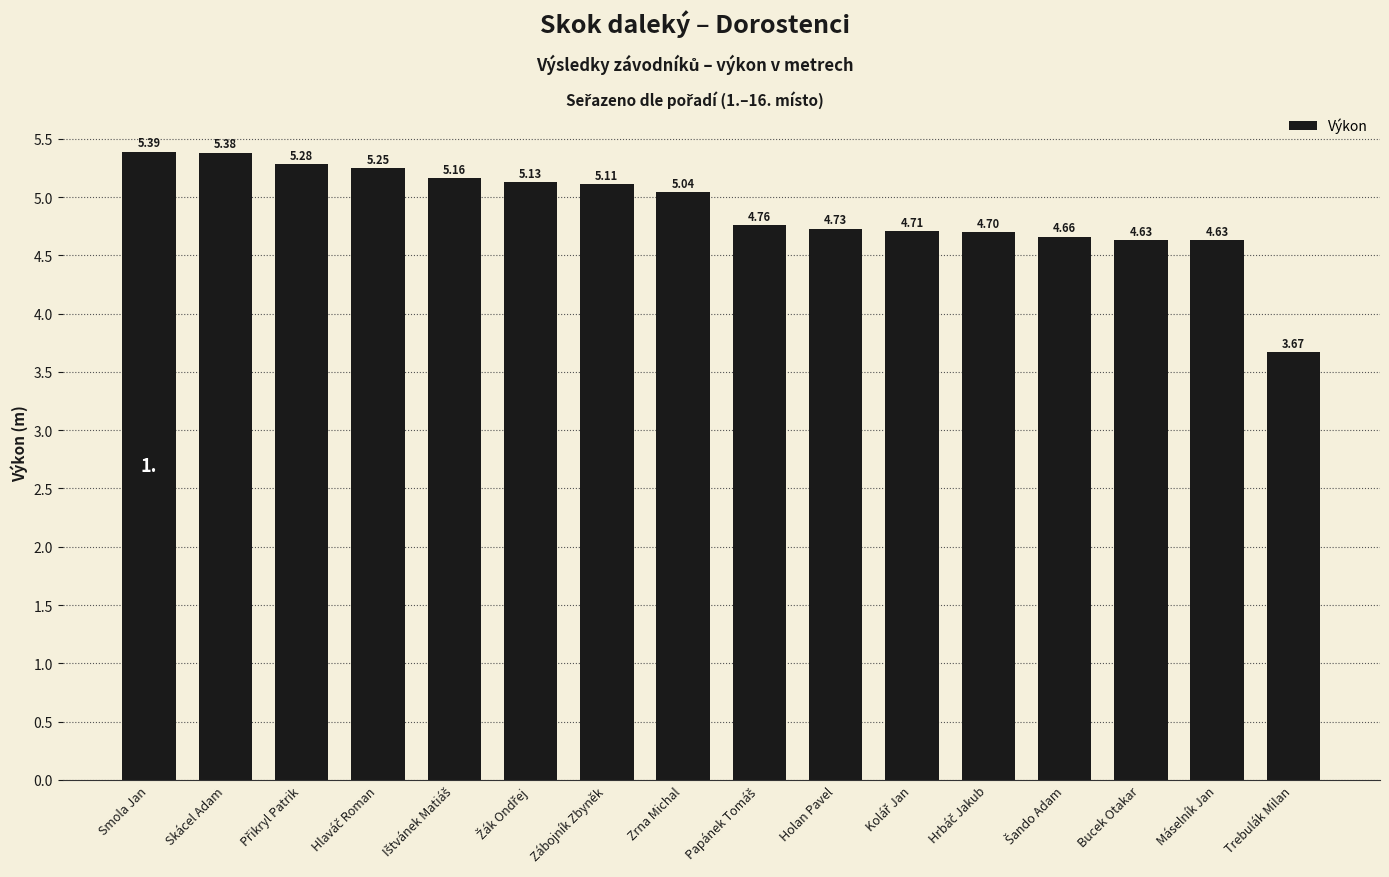

What is the average value?

4.9